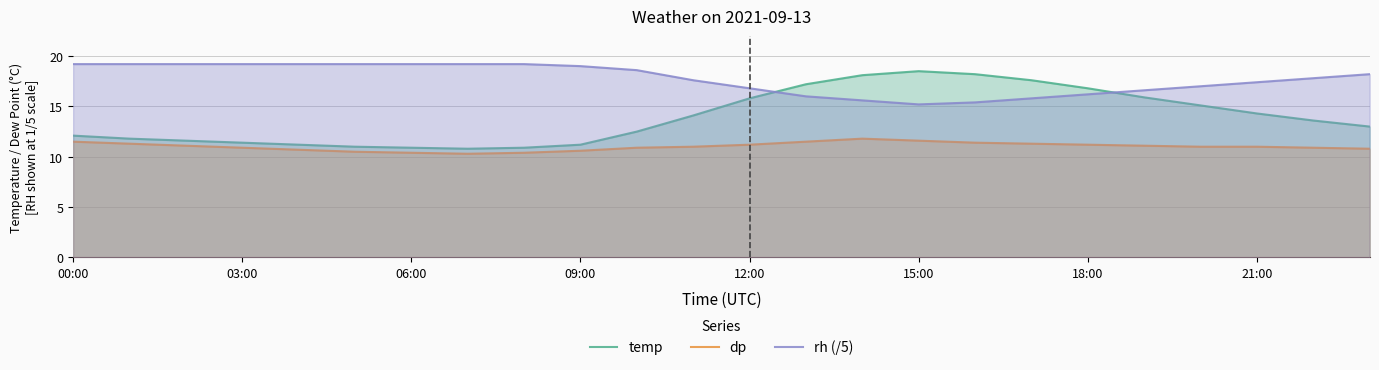

What are all the series names shown in the legend?

temp, dp, rh (/5)